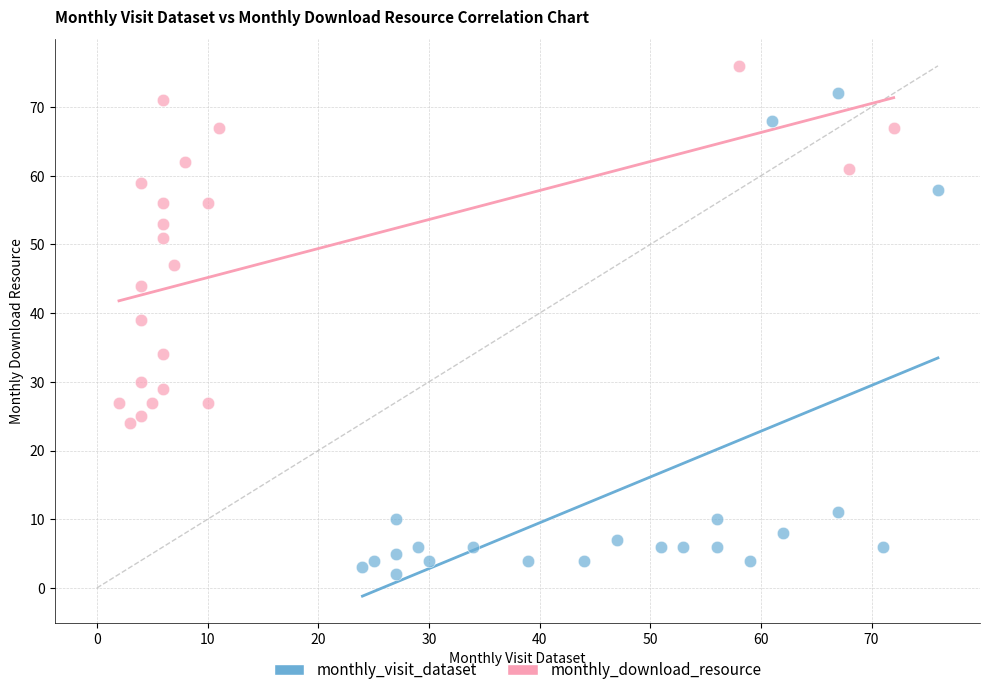

Which series reaches the minimum Y coordinate?

monthly_visit_dataset